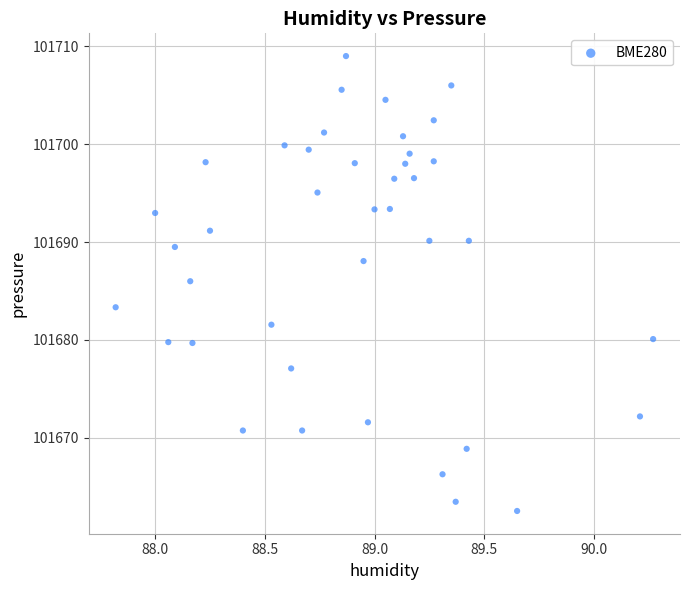

What is the range of X values (max minus min)?

2.5